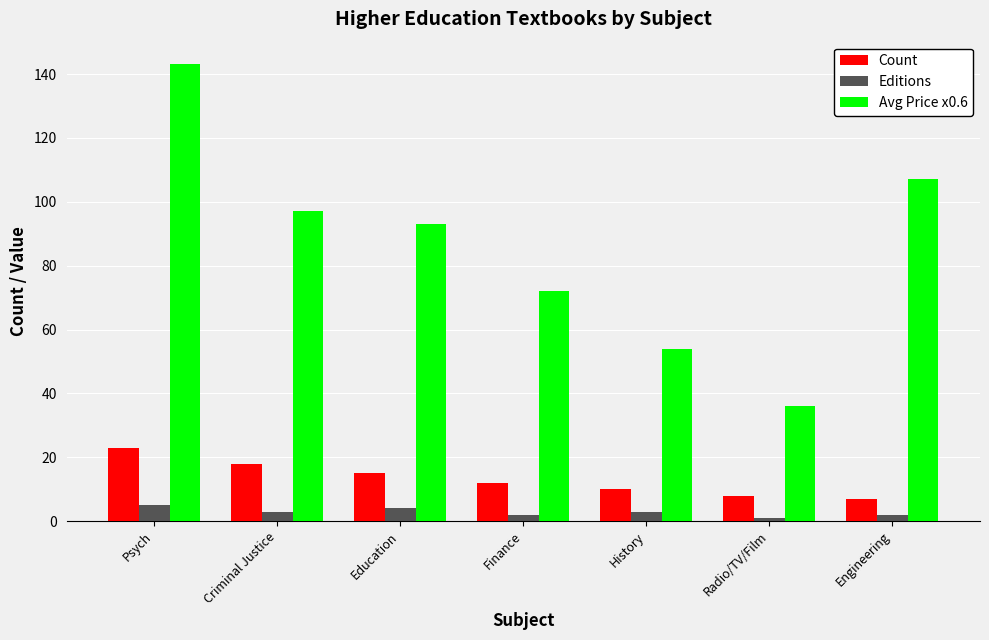

Where is Count nearest to the value 15?

Education